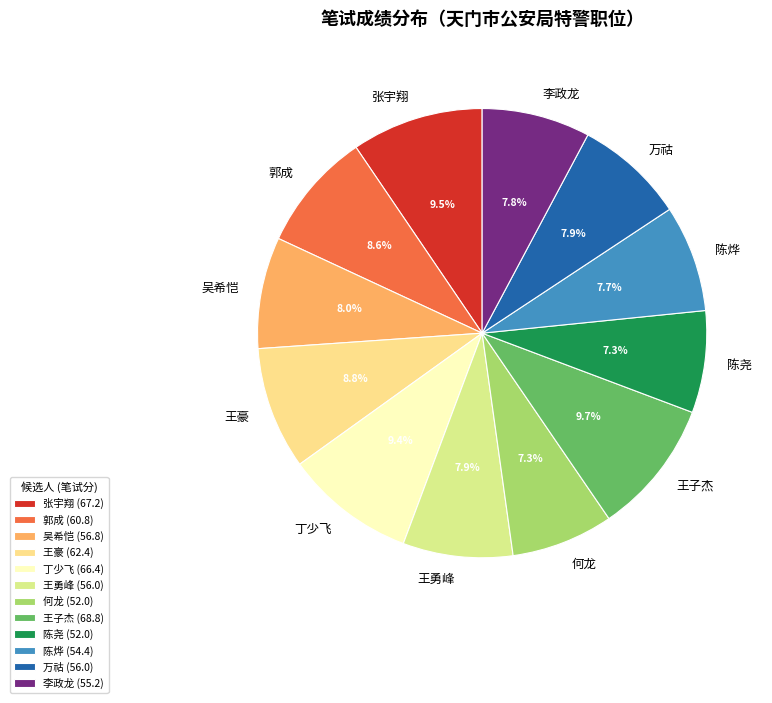

What percentage is the 万祜 slice, to the nearest percent?

8%